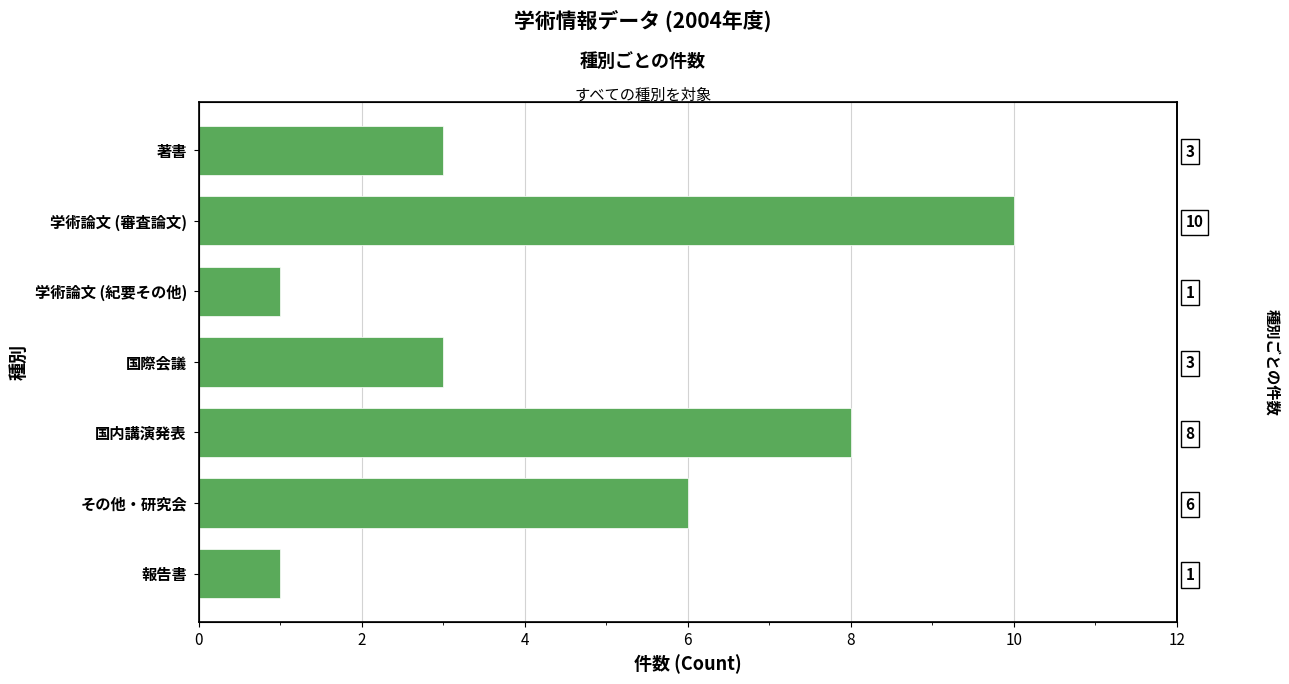

How many data points does each series have?

7